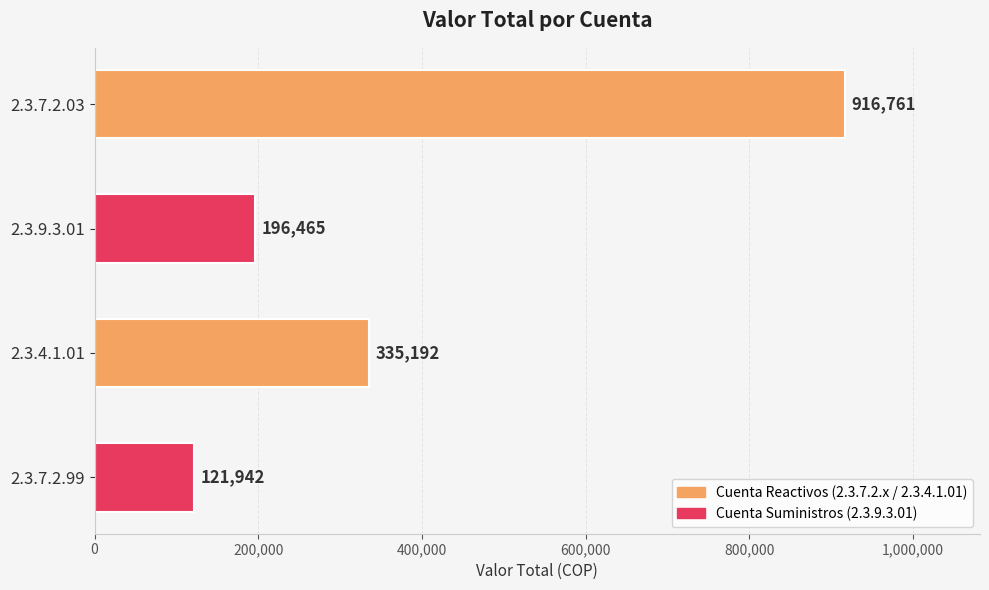

What is the difference between the maximum and second lowest values?

720296